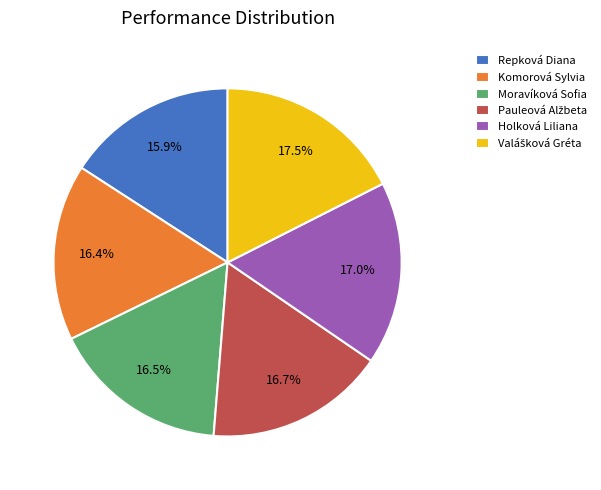

Which slice is the smallest?

Repková Diana